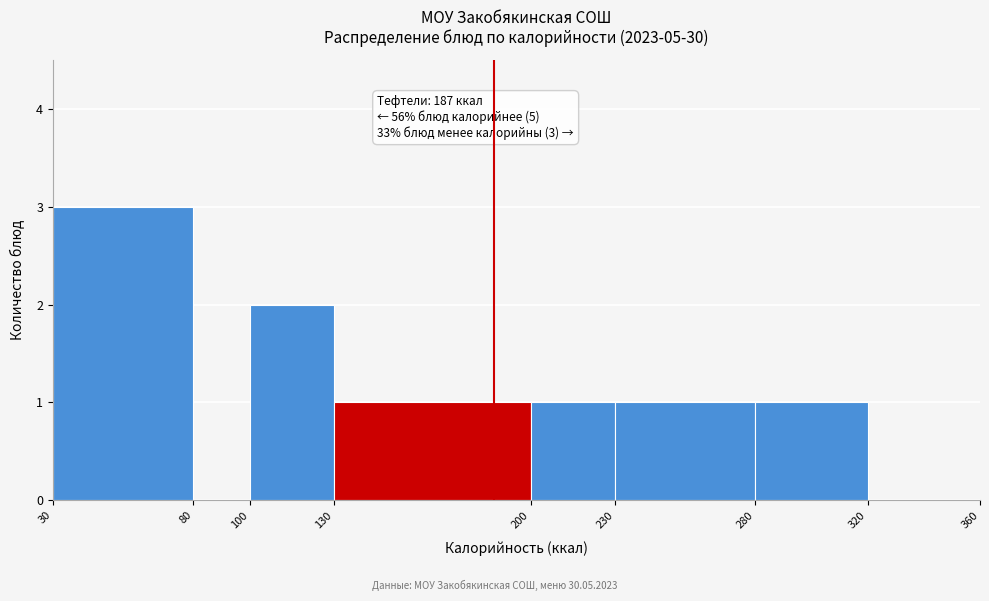

Which range on the x-axis has the tallest bar?

30 to 80